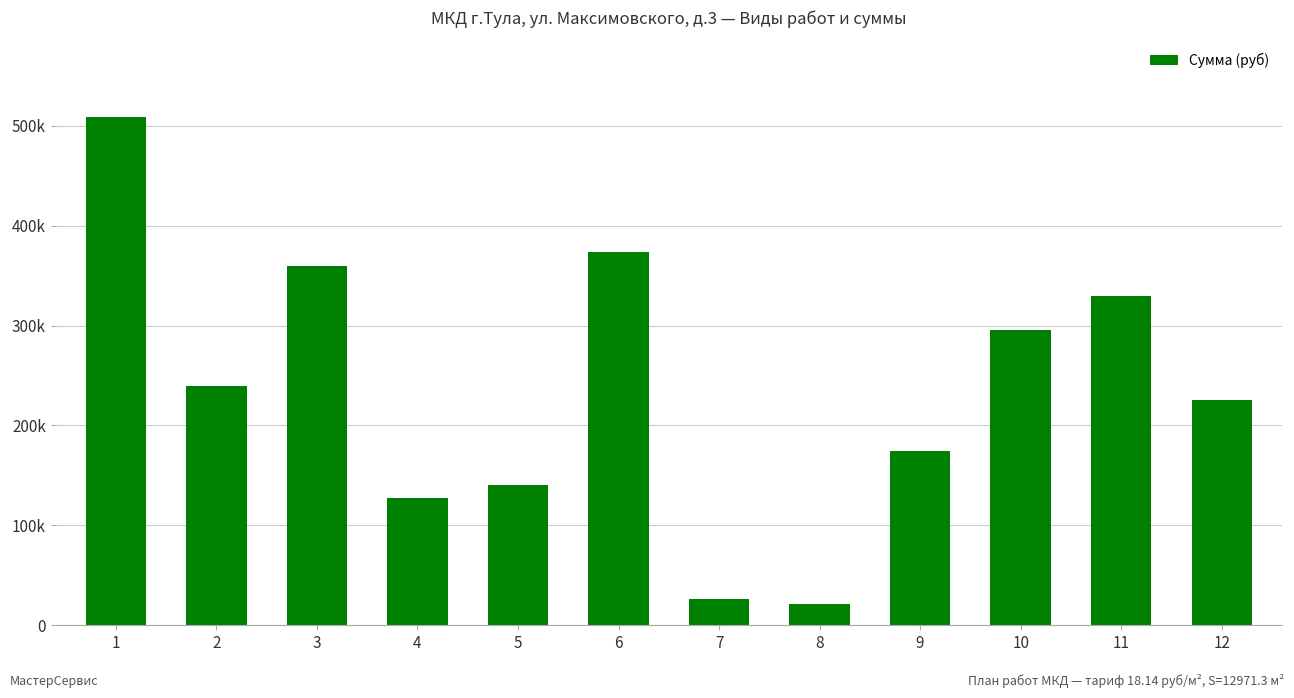

Are the bars horizontal?

No